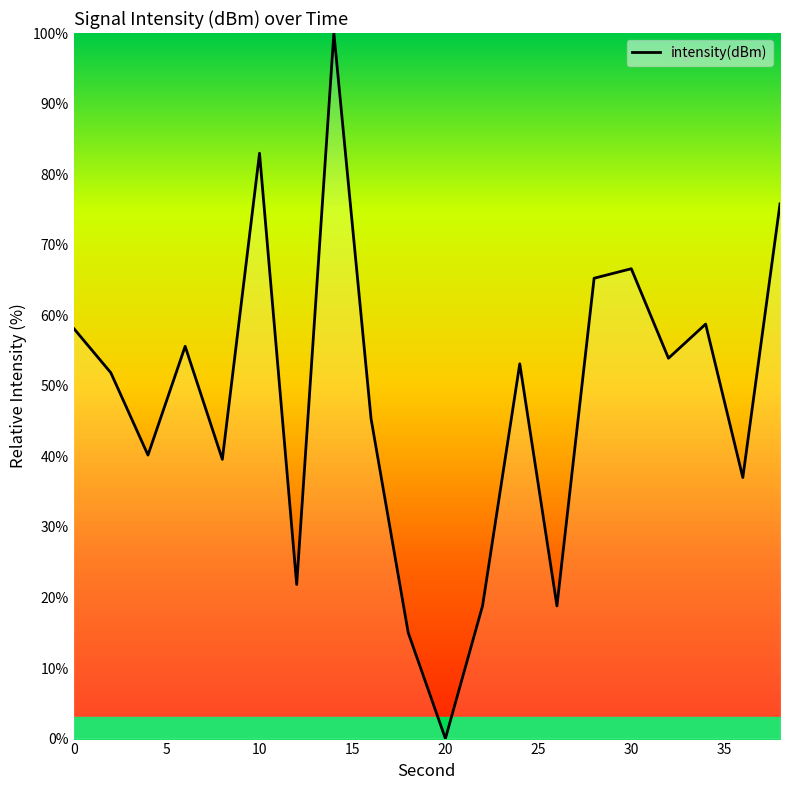

What is the difference between the maximum and minimum values?

100.0